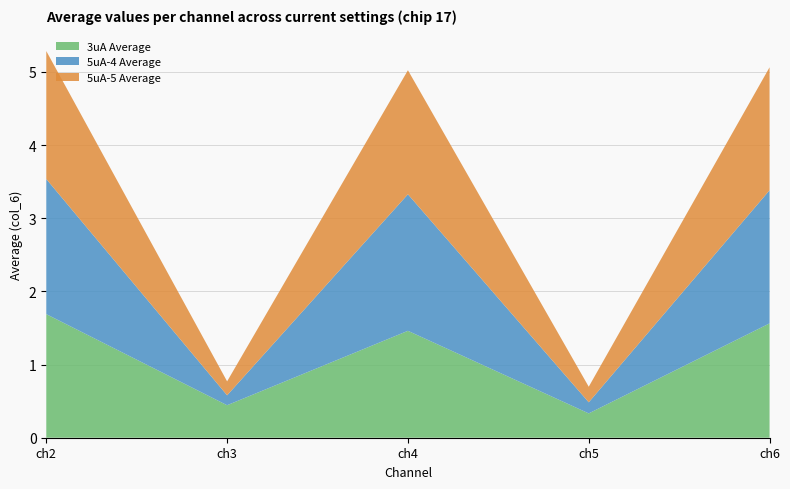

How many values in the 3uA Average series exceed 1?

3